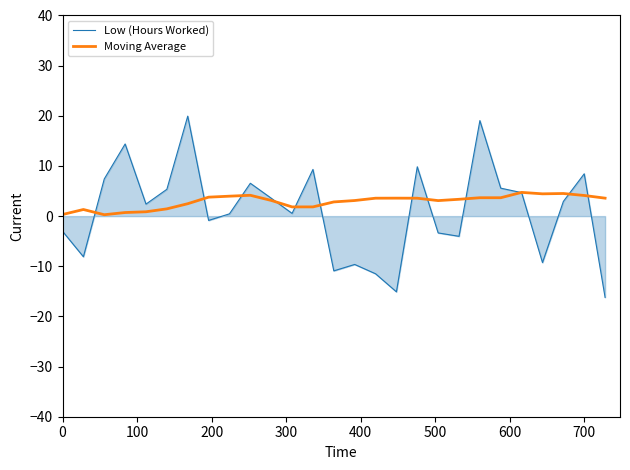

Rank the series by their maximum value, from highest to lowest.

Low (Hours Worked), Moving Average